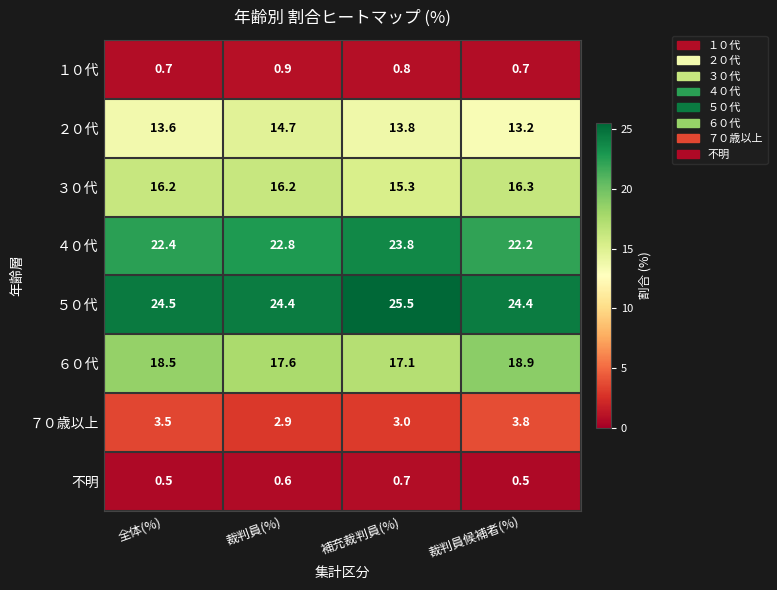

At 裁判員候補者(%), list the series in order from largest to smallest.

５０代, ４０代, ６０代, ３０代, ２０代, ７０歳以上, １０代, 不明